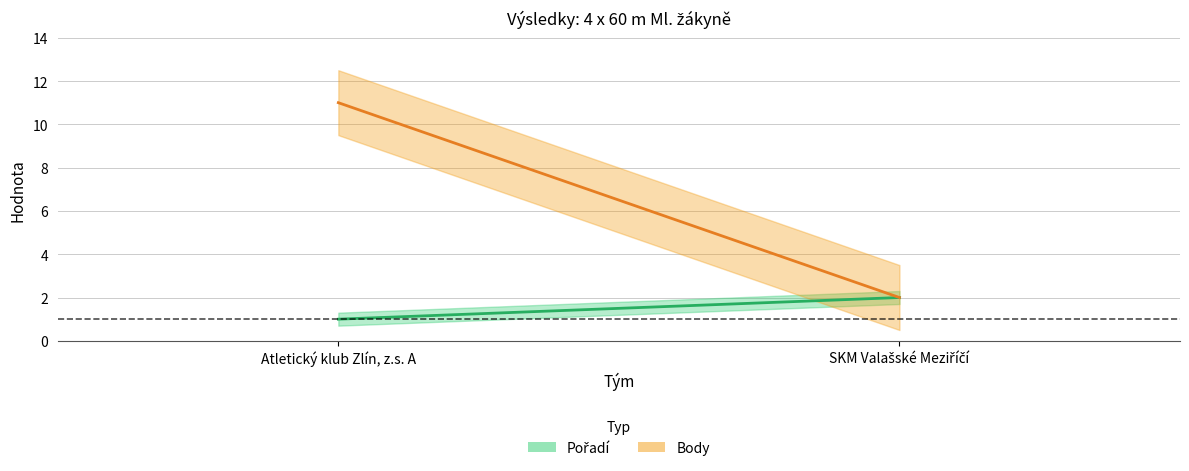

Is this an area chart (filled region under the line)?

No